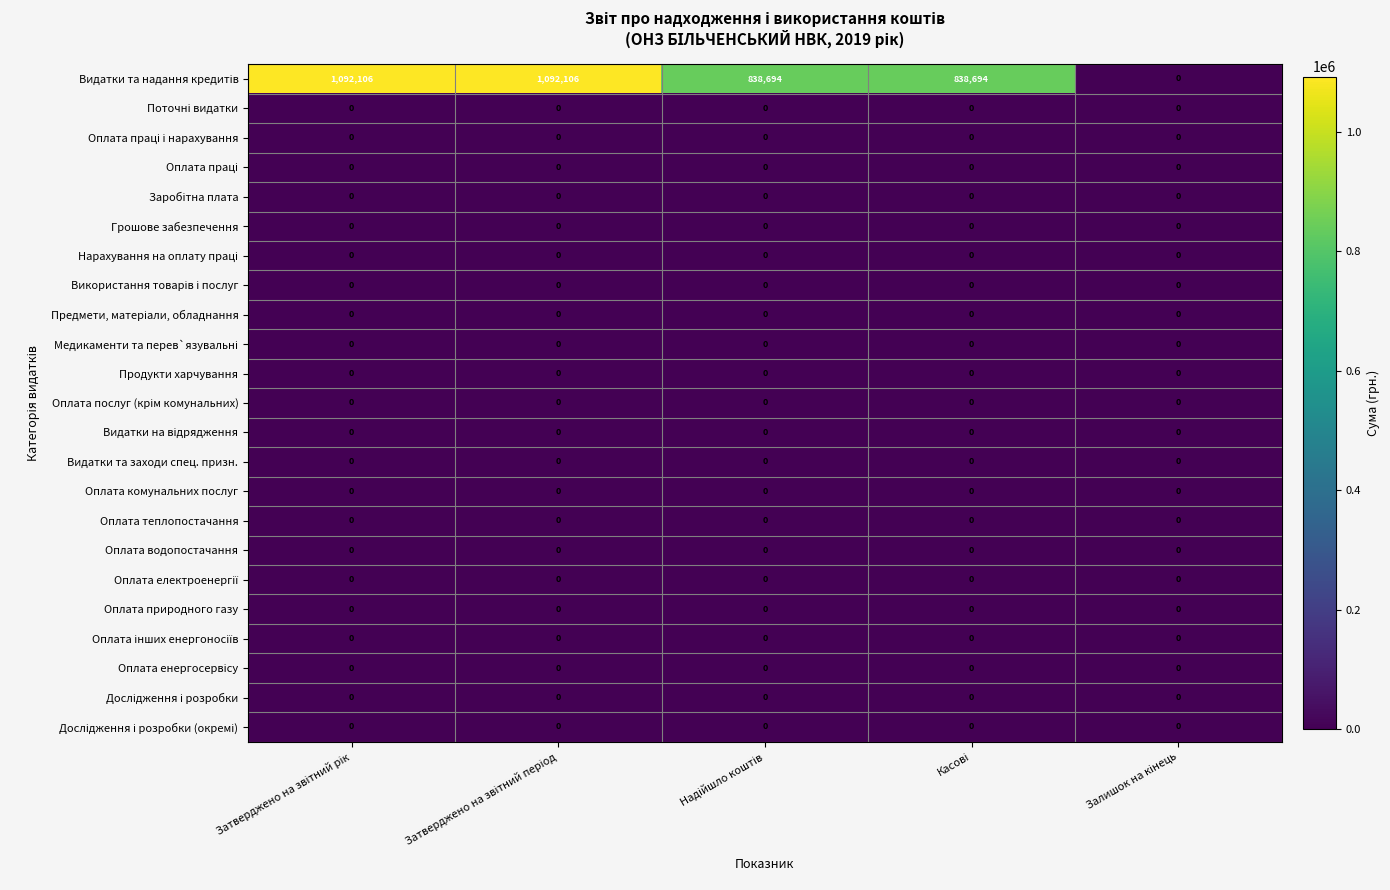

What is the greatest value displayed?

1092106